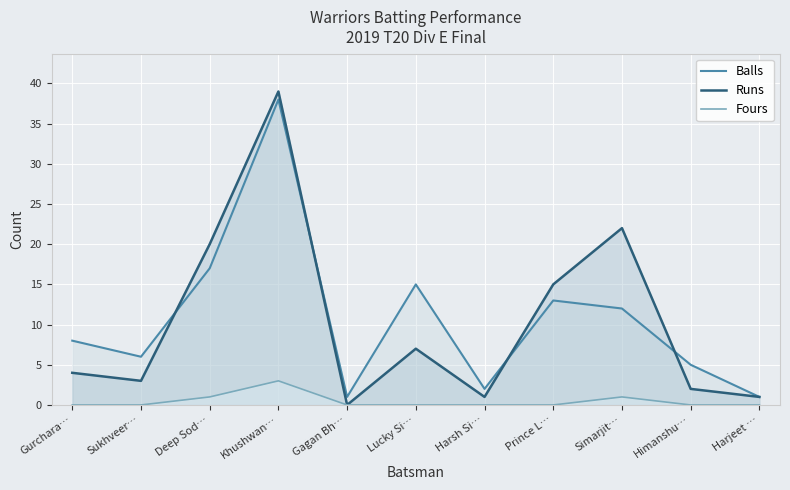

At which category does Fours reach its first local peak?

Khushwan…